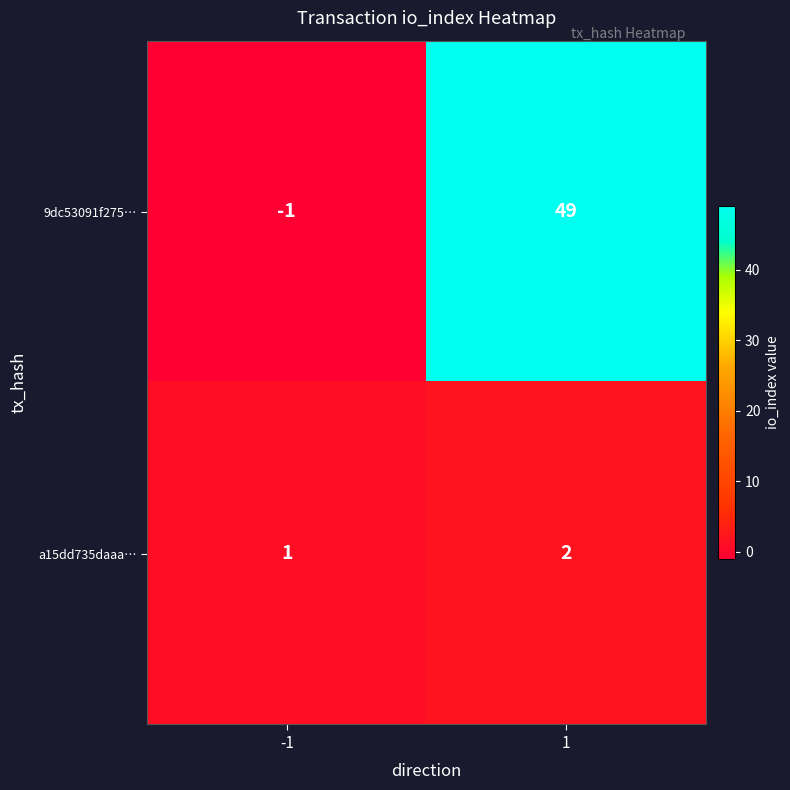

Which series has the largest range (max minus min)?

9dc53091f275…